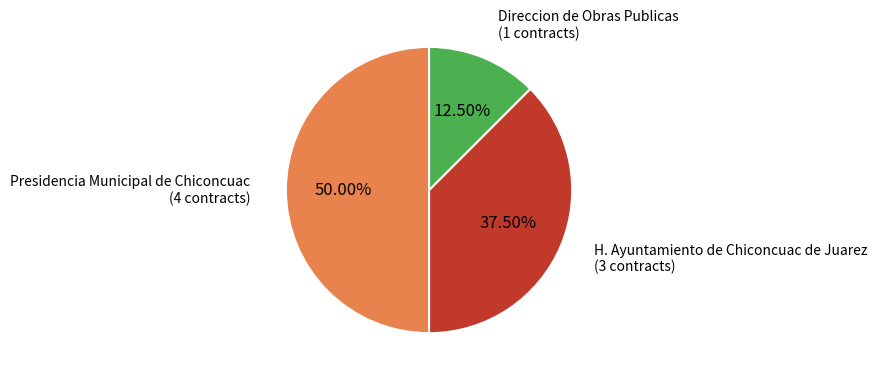

How many segments does this pie chart have?

3